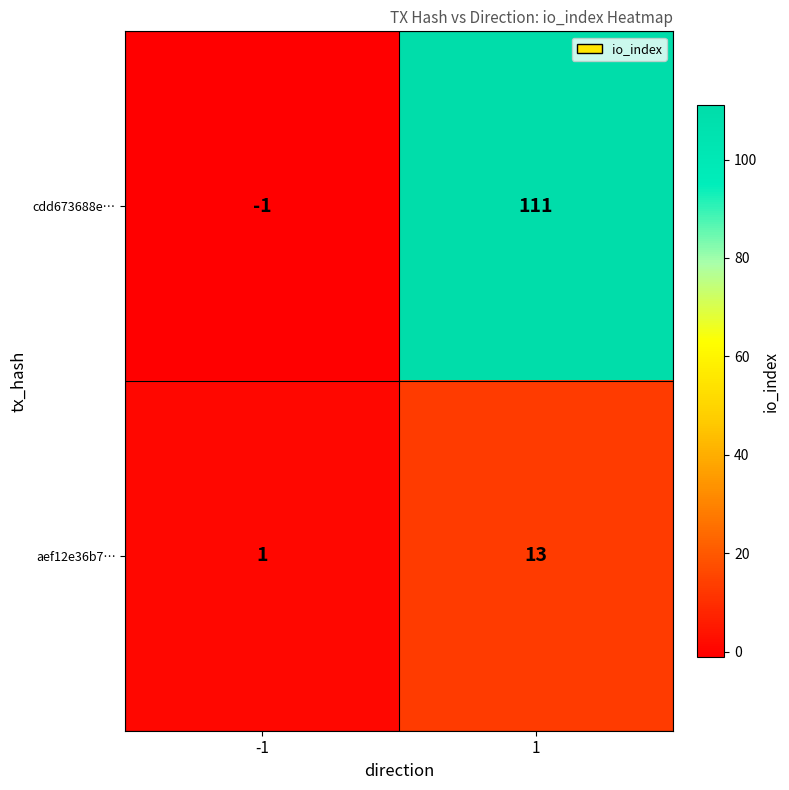

What is the sum of all aef12e36b7… values?

14